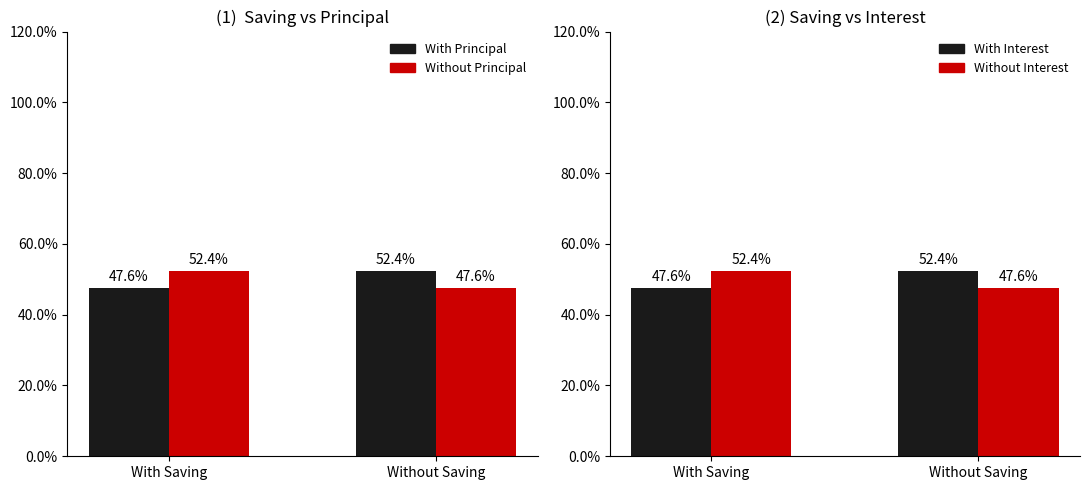

What is the lowest value of the Without Principal series?

47.6